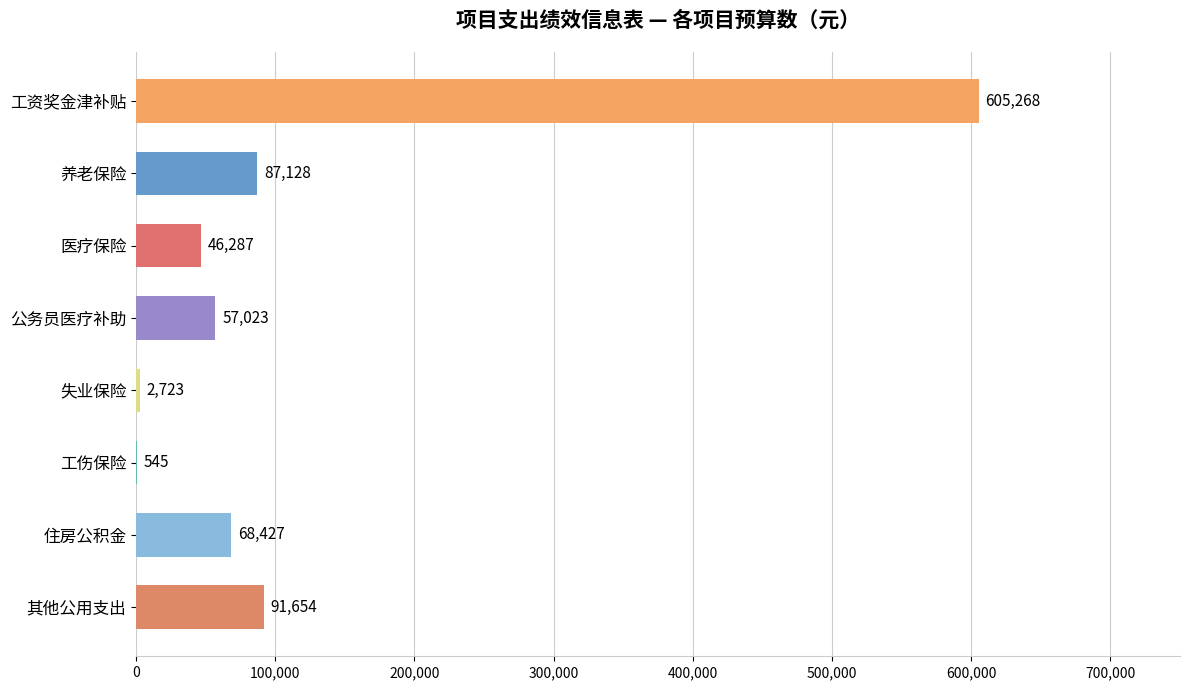

Which has a higher value, 住房公积金 or 工伤保险?

住房公积金